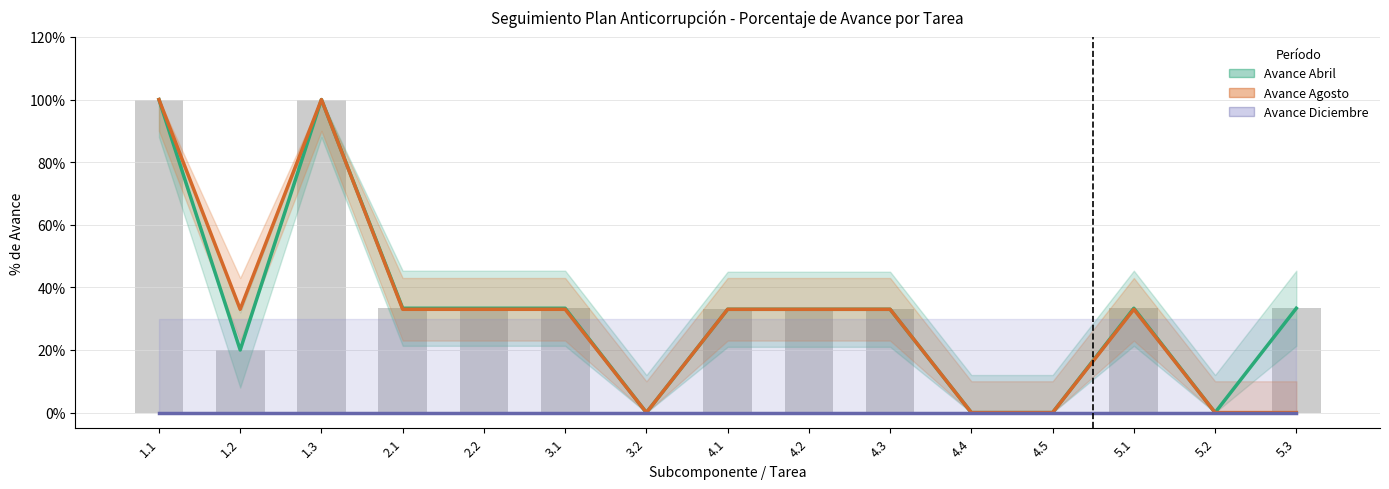

What is the difference between the second highest and second lowest values in the Avance Agosto series?

100.0